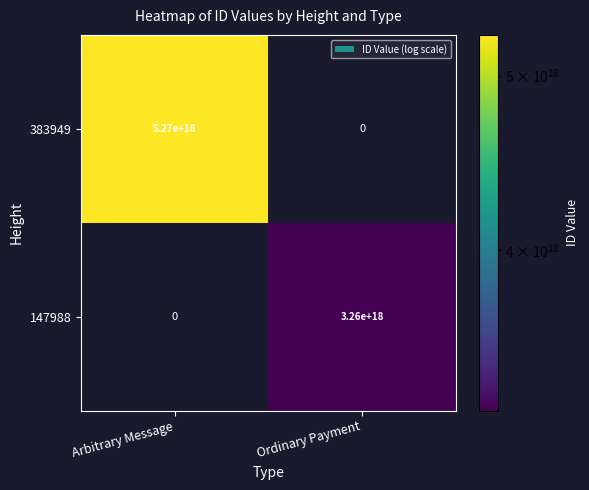

At which label does 147988 reach its peak?

Ordinary Payment